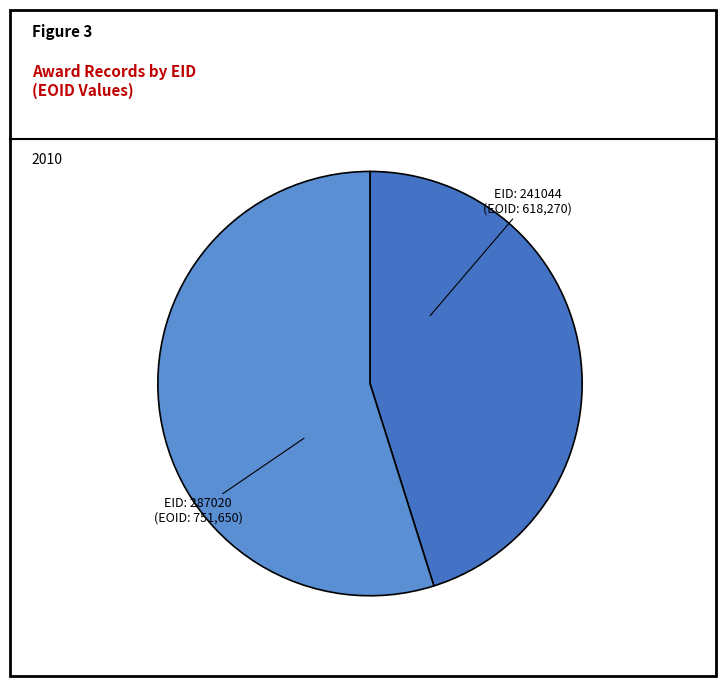

Is there any slice that represents more than half of the pie?

Yes